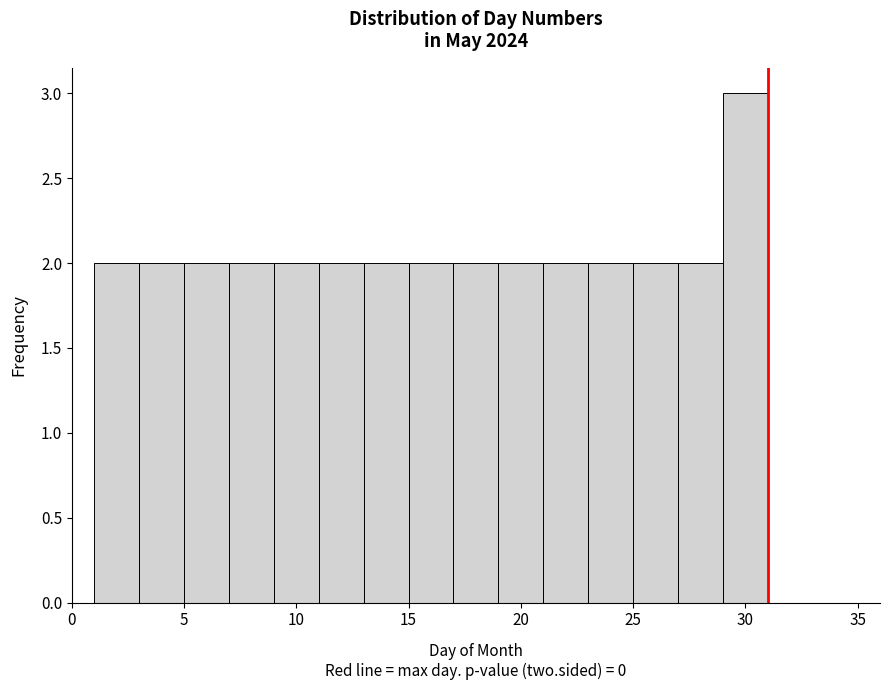

Reading left to right, list every bar in this chart as the range it spans on the x-axis followed by its height. The values are not printed on the chart, so give them approximately, as read against the axis.

1 to 3: 2
3 to 5: 2
5 to 7: 2
7 to 9: 2
9 to 11: 2
11 to 13: 2
13 to 15: 2
15 to 17: 2
17 to 19: 2
19 to 21: 2
21 to 23: 2
23 to 25: 2
25 to 27: 2
27 to 29: 2
29 to 31: 3